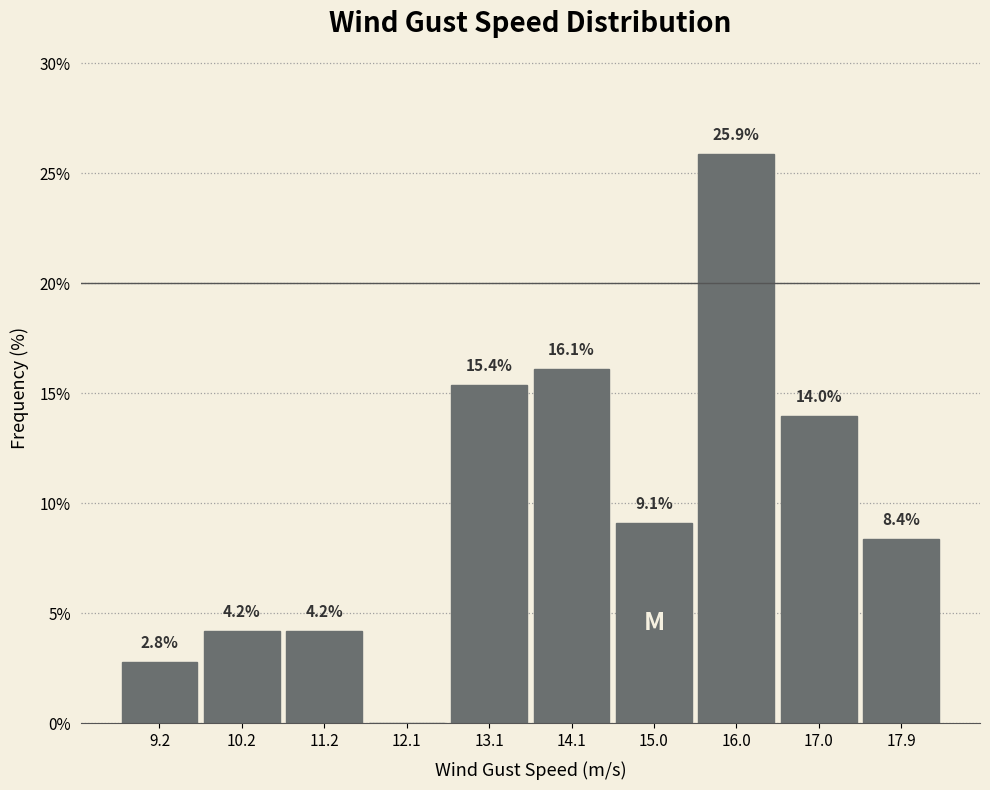

Which range on the x-axis has the tallest bar?

15.5 to 16.5